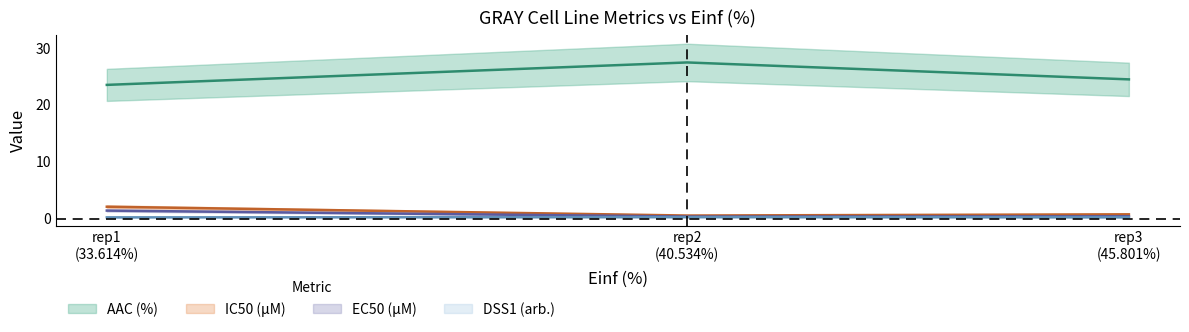

Rank the series at rep1 (33.614%) from lowest to highest value.

DSS1 (arb.), EC50 (µM), IC50 (µM), AAC (%)